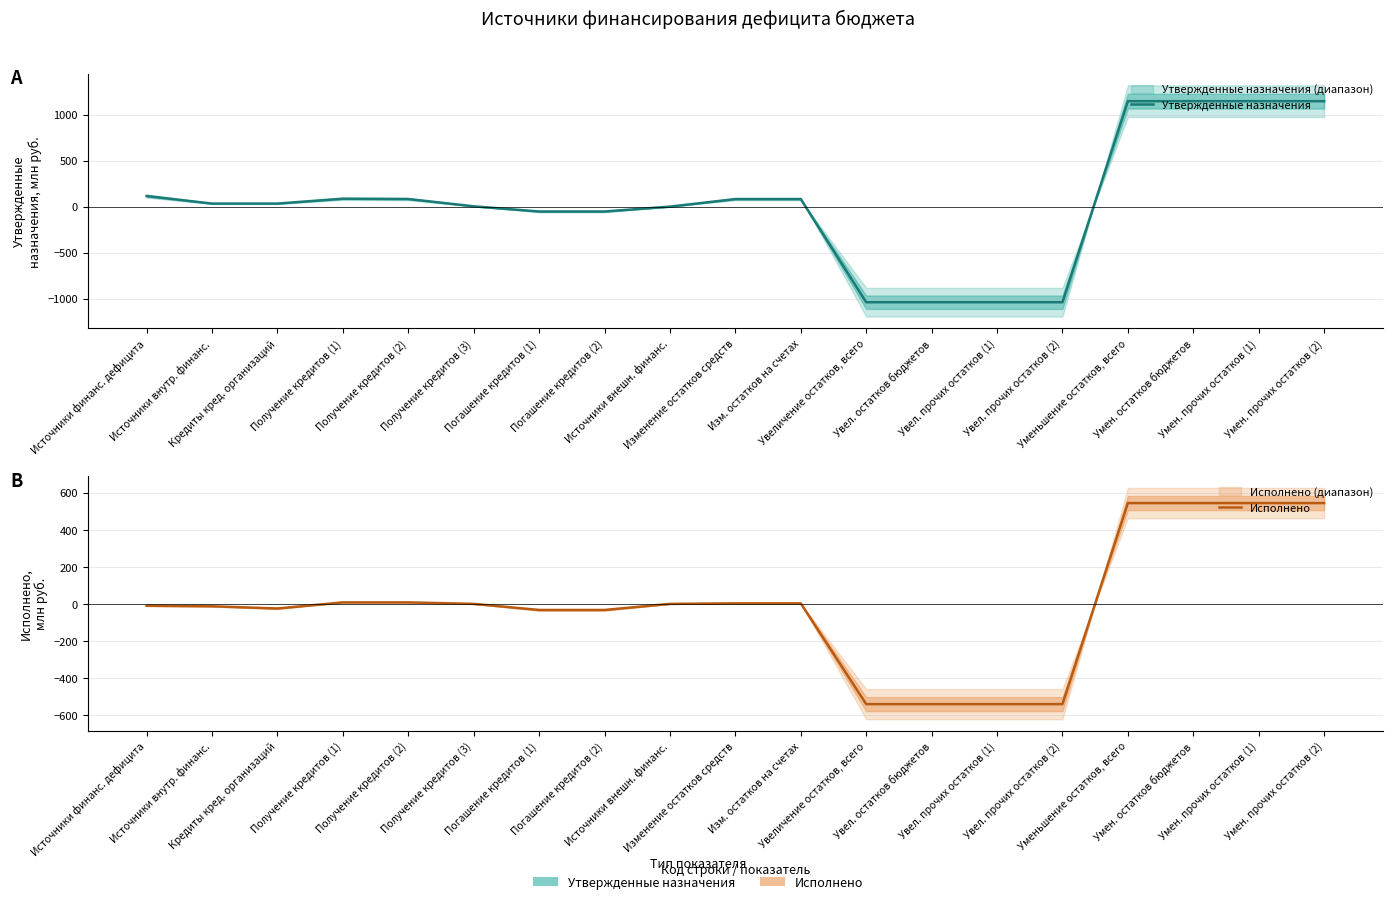

How many values in Утвержденные назначения are below zero?

6